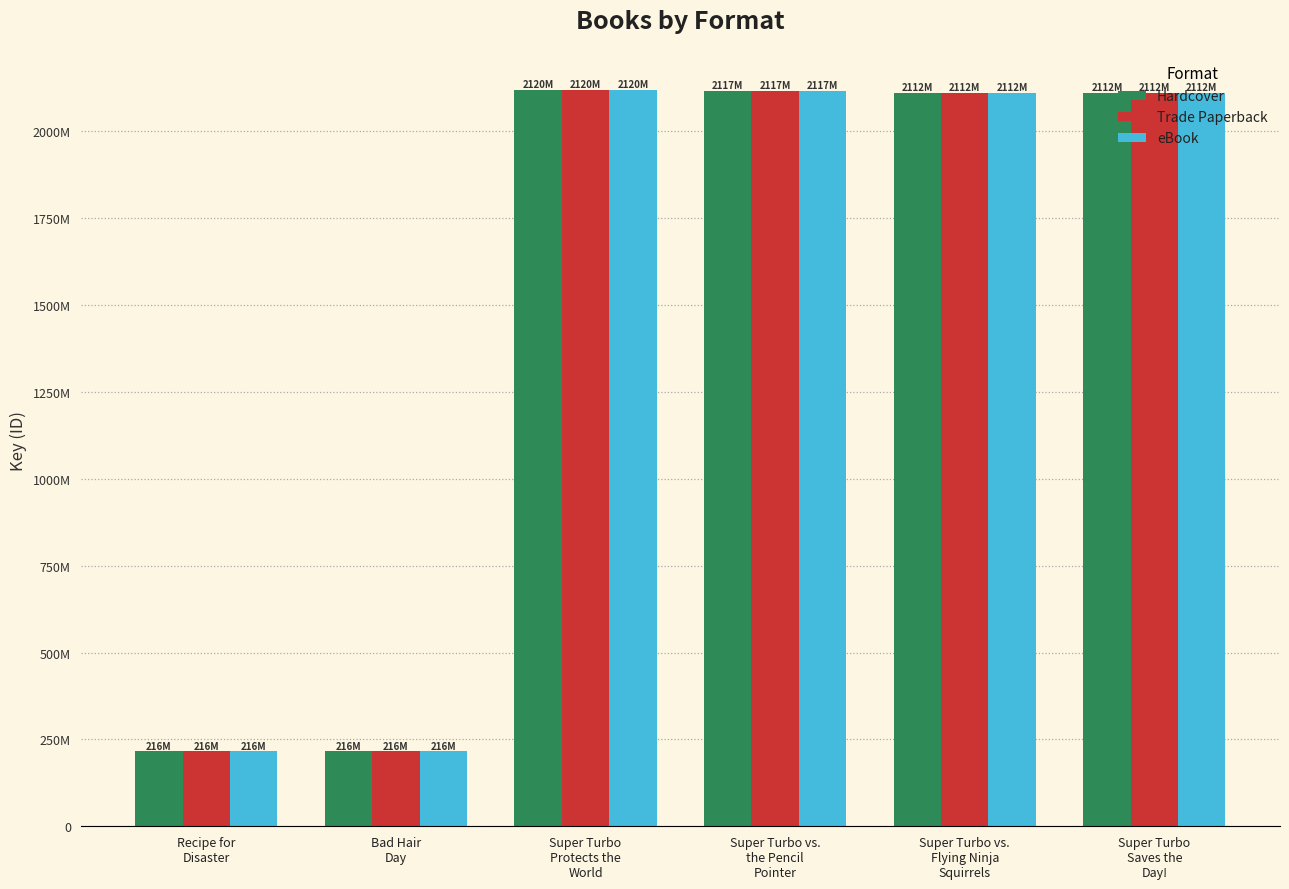

At which label does eBook reach its minimum?

Bad Hair
Day